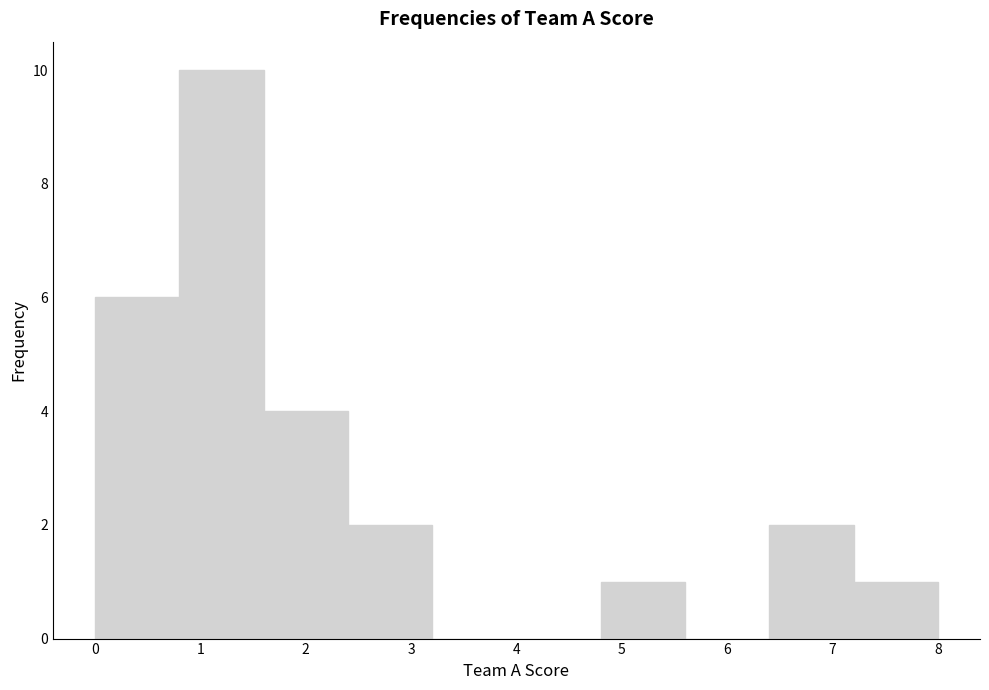

Reading left to right, list every bar in this chart as the range it spans on the x-axis followed by its height. The values are not printed on the chart, so give them approximately, as read against the axis.

0.0 to 0.8: 6
0.8 to 1.6: 10
1.6 to 2.4: 4
2.4 to 3.2: 2
3.2 to 4.0: 0
4.0 to 4.8: 0
4.8 to 5.6: 1
5.6 to 6.4: 0
6.4 to 7.2: 2
7.2 to 8.0: 1